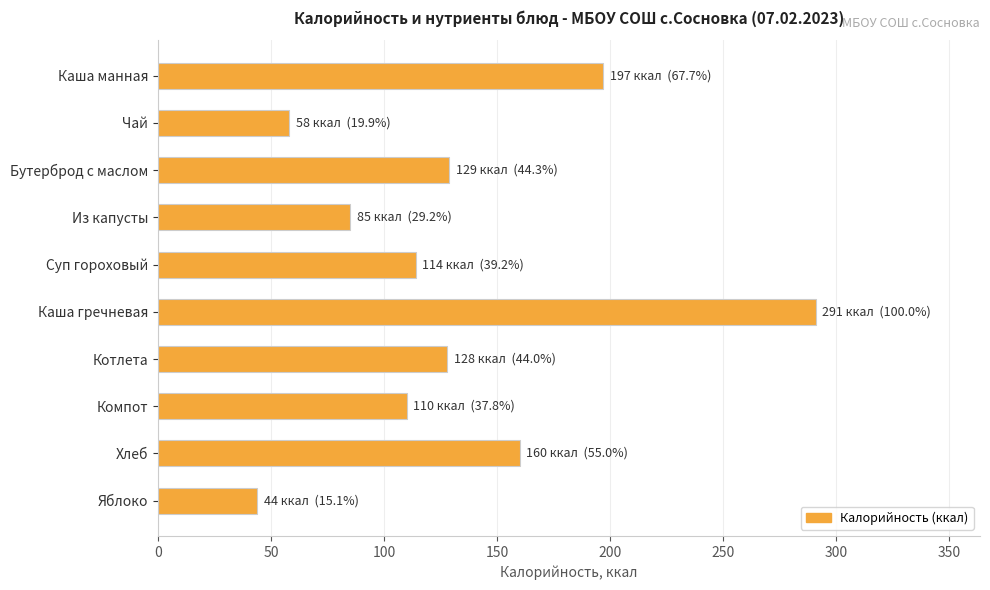

What is the difference between the maximum and minimum values?

247